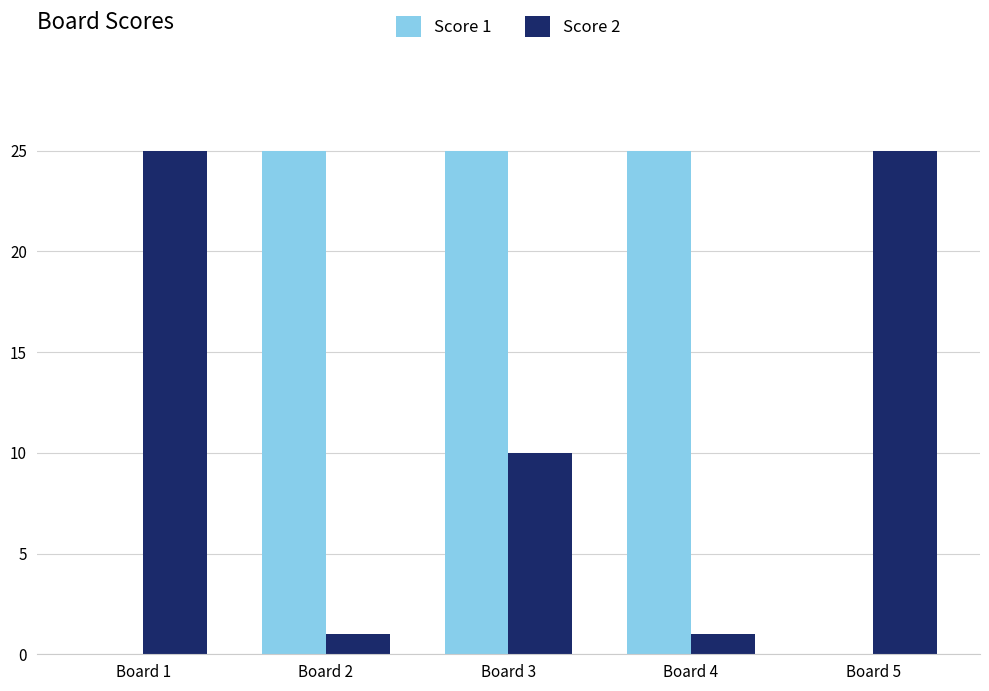

Between Board 3 and Board 5, which series saw the biggest shift?

Score 1